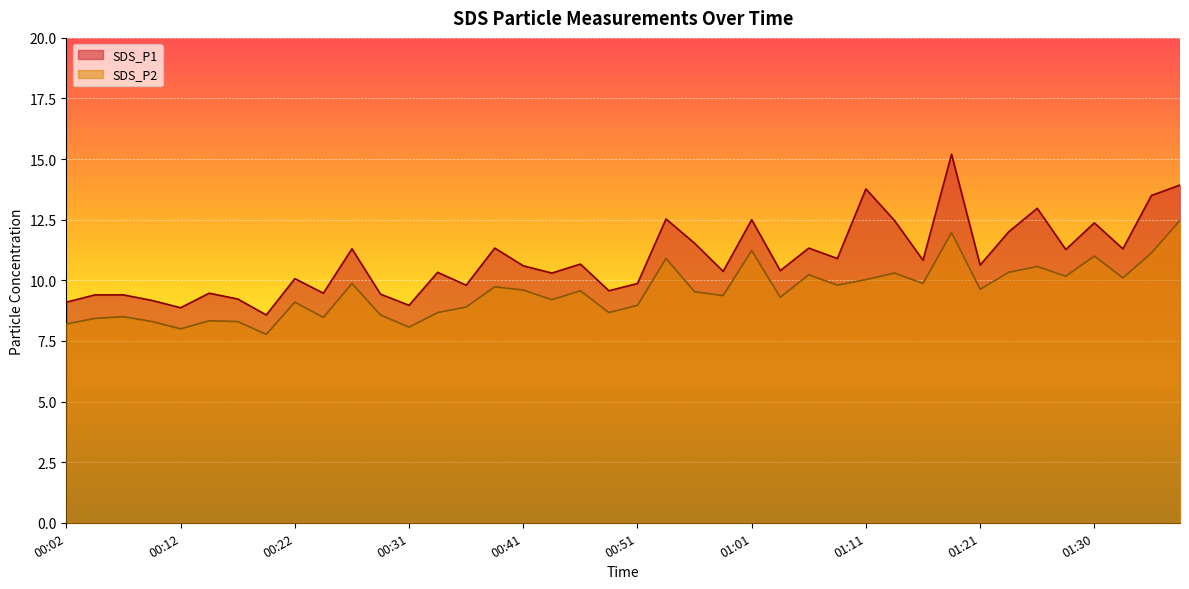

In SDS_P2, how many points are lower than both neighbors (excluding endpoints)?

13